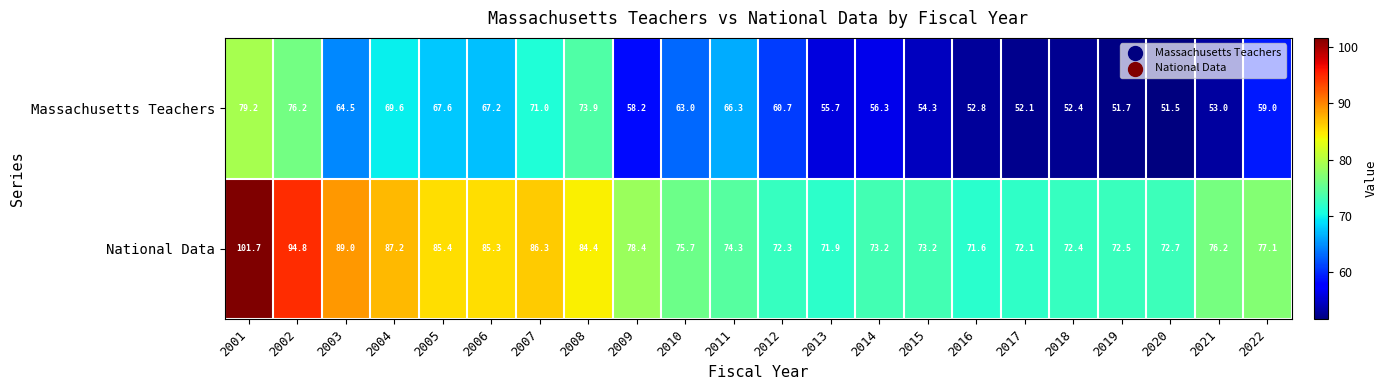

What is the difference between the National Data values at 2012 and 2015?

0.9